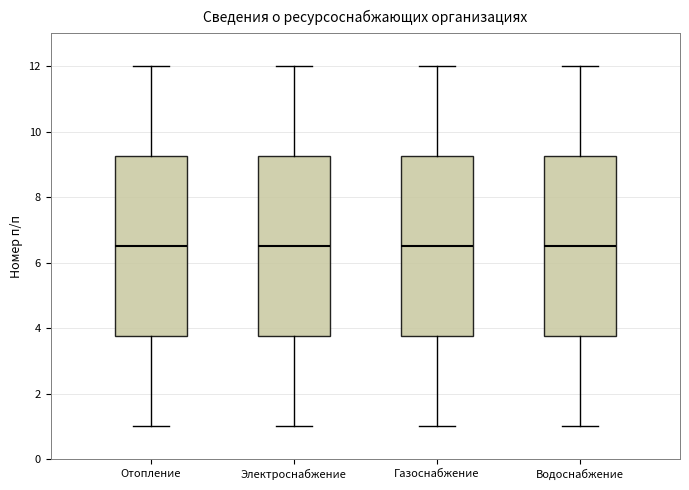

Reading left to right, read every box against the y-axis: the position of its median line, the range the box covers, and the ends of its whiskers. The values are not printed on the chart, so give them approximately, as read against the axis.

Отопление: median 6.6, box 3.8 to 9.2, whiskers 1.0 to 12.0
Электроснабжение: median 6.6, box 3.8 to 9.2, whiskers 1.0 to 12.0
Газоснабжение: median 6.6, box 3.8 to 9.2, whiskers 1.0 to 12.0
Водоснабжение: median 6.6, box 3.8 to 9.2, whiskers 1.0 to 12.0